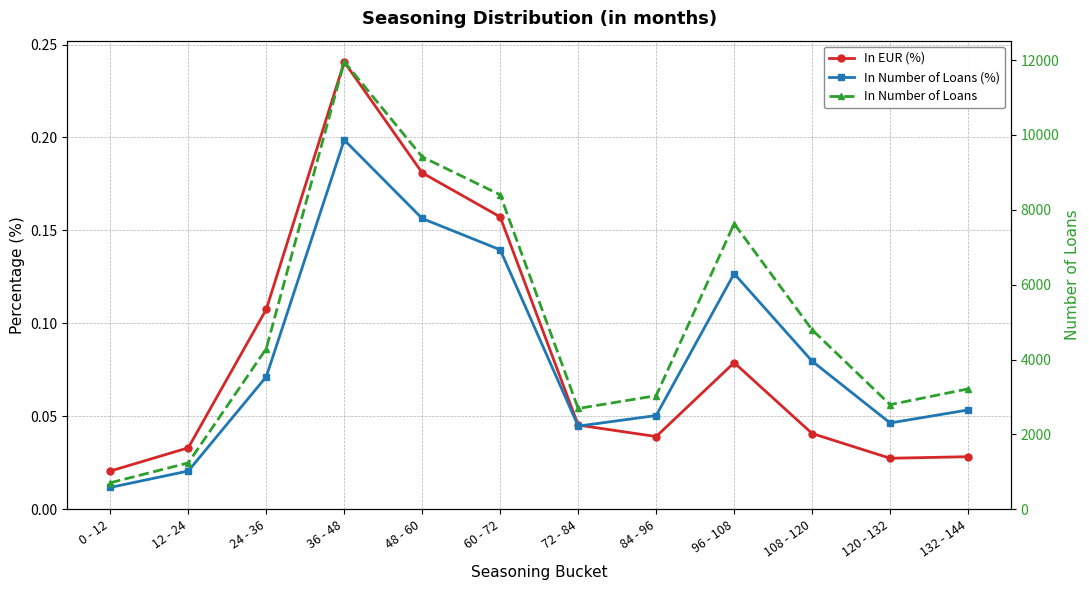

Reading right to left, transcribe all the data shown in this chart.

In EUR (%): 132 - 144=0.0	120 - 132=0.0	108 - 120=0.0	96 - 108=0.1	84 - 96=0.0	72 - 84=0.0	60 - 72=0.2	48 - 60=0.2	36 - 48=0.2	24 - 36=0.1	12 - 24=0.0	0 - 12=0.0
In Number of Loans (%): 132 - 144=0.1	120 - 132=0.0	108 - 120=0.1	96 - 108=0.1	84 - 96=0.1	72 - 84=0.0	60 - 72=0.1	48 - 60=0.2	36 - 48=0.2	24 - 36=0.1	12 - 24=0.0	0 - 12=0.0
In Number of Loans: 132 - 144=3217.0	120 - 132=2796.0	108 - 120=4796.0	96 - 108=7630.0	84 - 96=3036.0	72 - 84=2694.0	60 - 72=8402.0	48 - 60=9415.0	36 - 48=11957.0	24 - 36=4292.0	12 - 24=1240.0	0 - 12=709.0